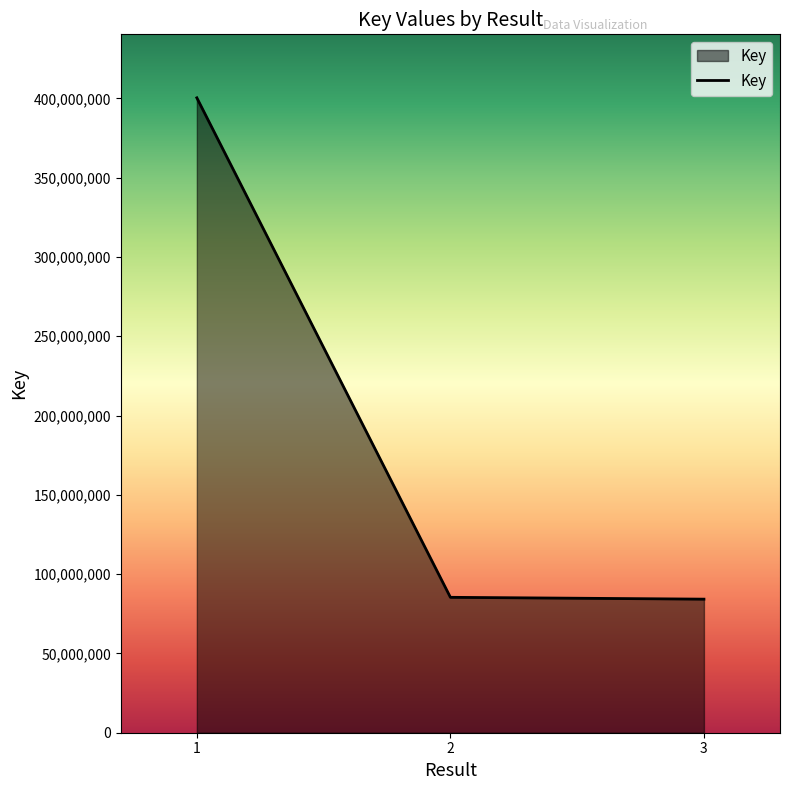

What is the greatest value displayed?

400386132